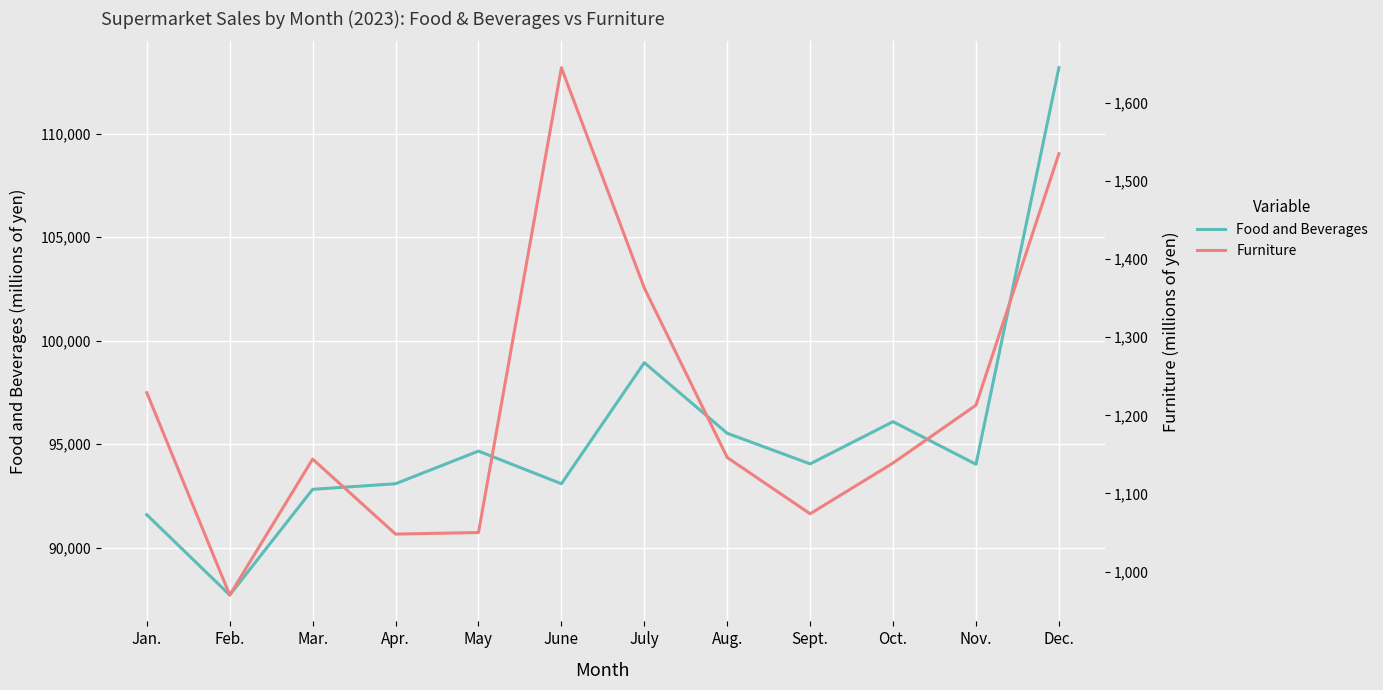

The Furniture series shows 1764 at Mar.. True or false?

False